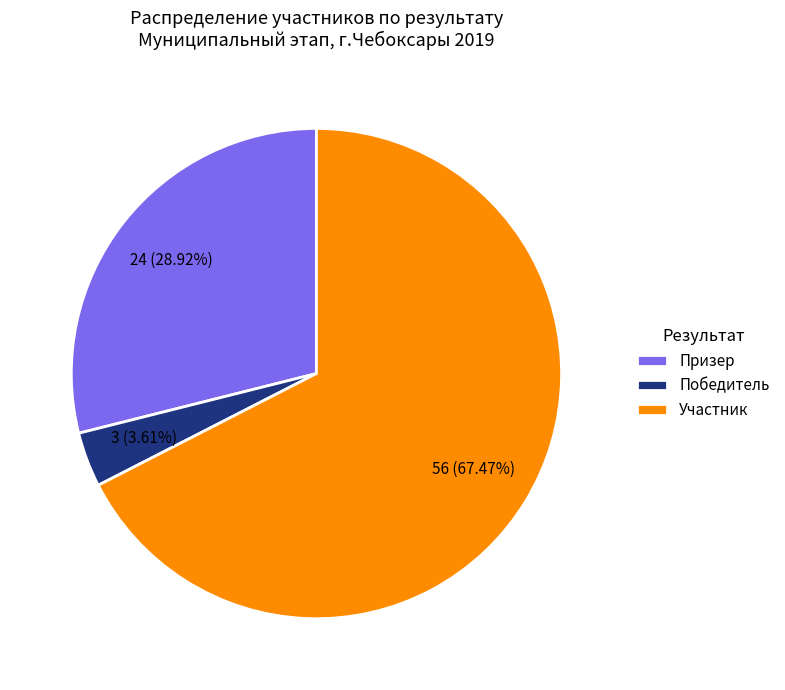

To the nearest percent, what is the difference between the largest and smallest slice percentages?

64%